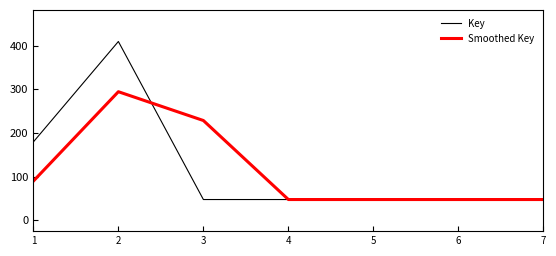

What is the sum of all Smoothed Key values?

802464993.0